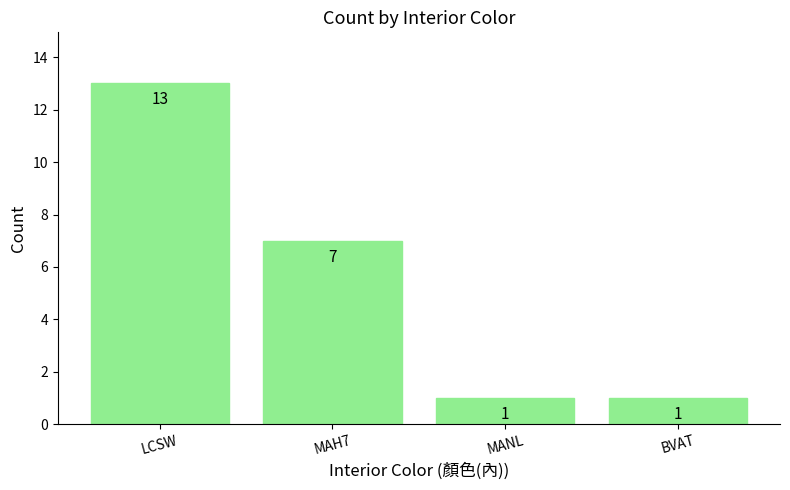

Which category has the highest value across all series?

LCSW